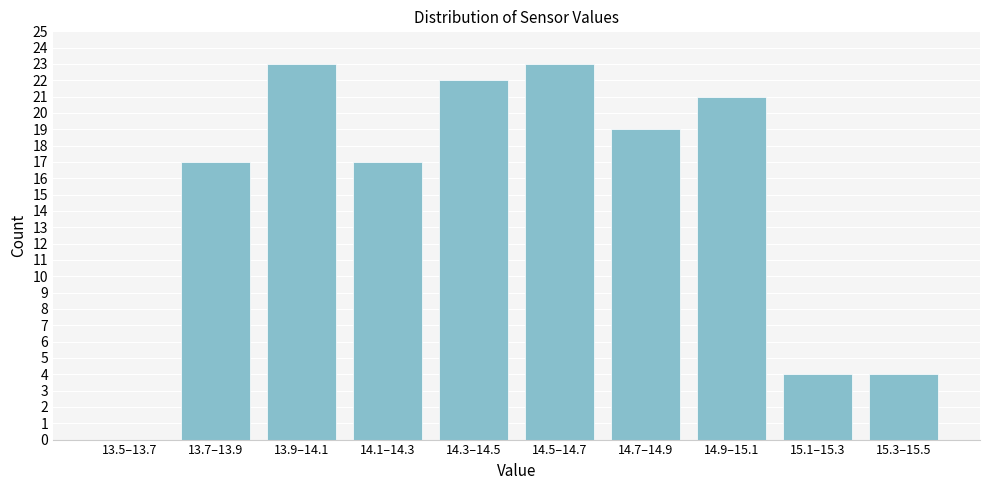

Reading right to left, transcribe all the data shown in this chart.

15.3–15.5=4	15.1–15.3=4	14.9–15.1=21	14.7–14.9=19	14.5–14.7=23	14.3–14.5=22	14.1–14.3=17	13.9–14.1=23	13.7–13.9=17	13.5–13.7=0